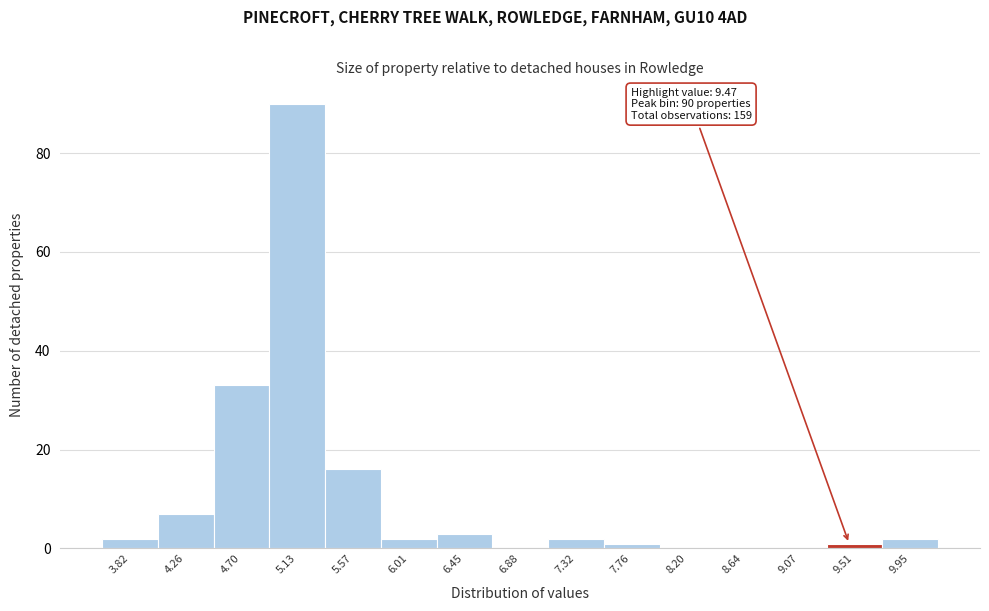

Which range on the x-axis has the tallest bar?

4.90 to 5.35